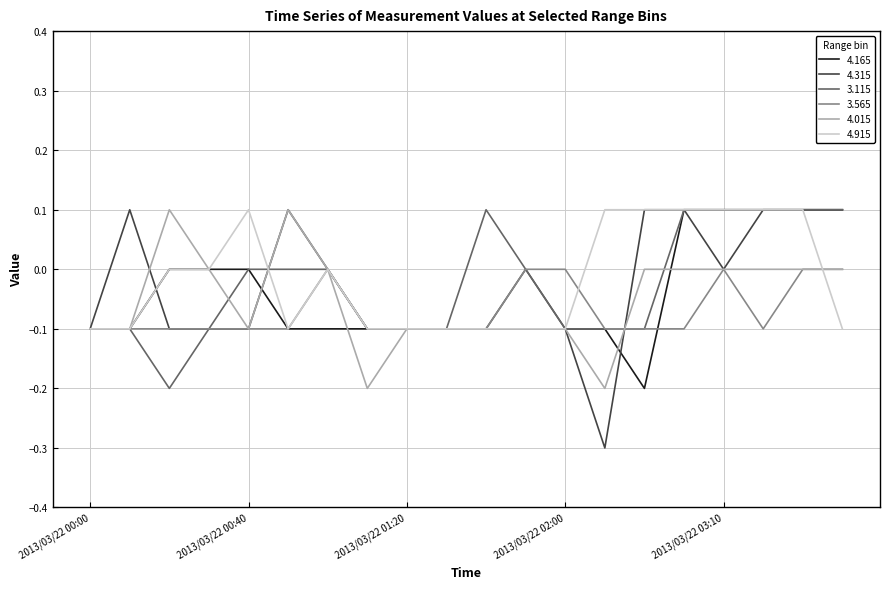

What are all the series names shown in the legend?

4.165, 4.315, 3.115, 3.565, 4.015, 4.915